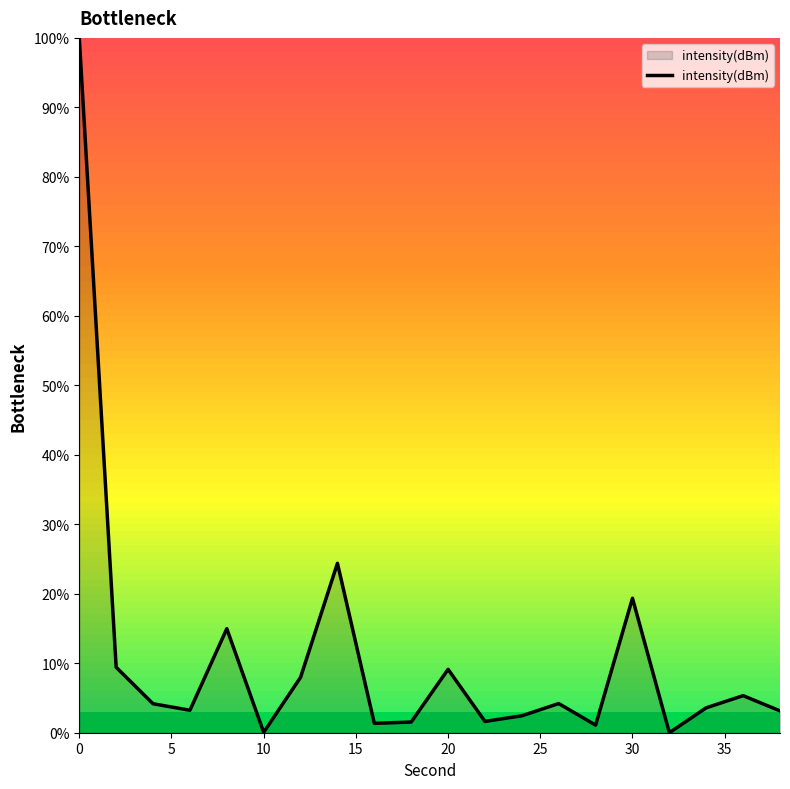

What is the difference between the maximum and minimum values?

100.0